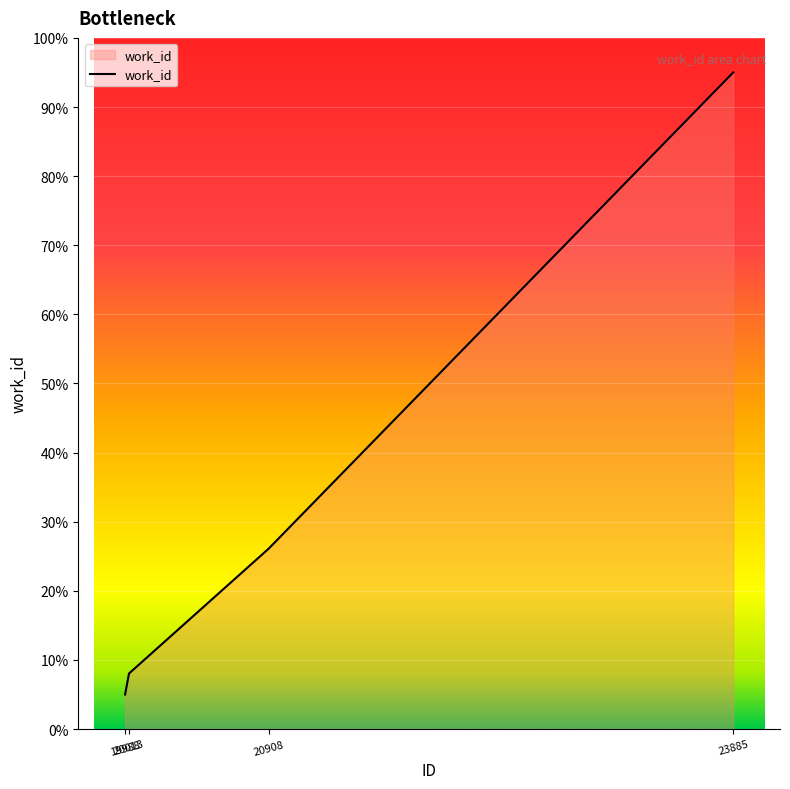

True or false: the data shows 37.9 at 23885.

False